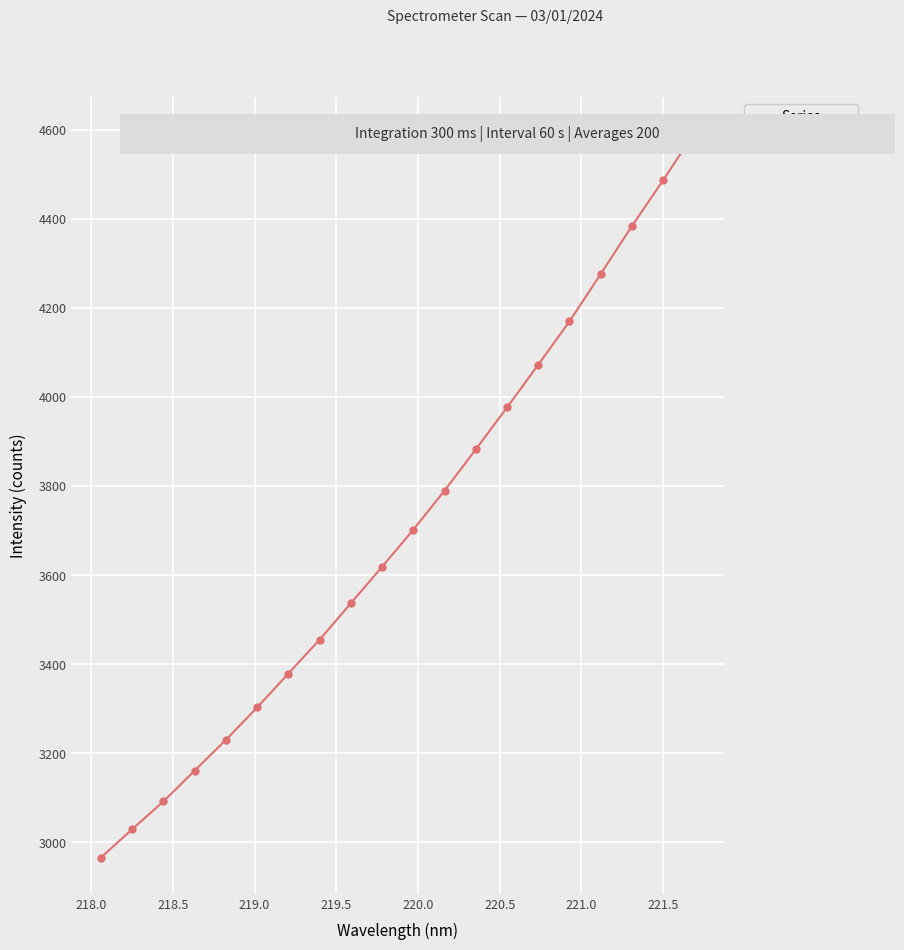

How many lines are shown in the chart?

1